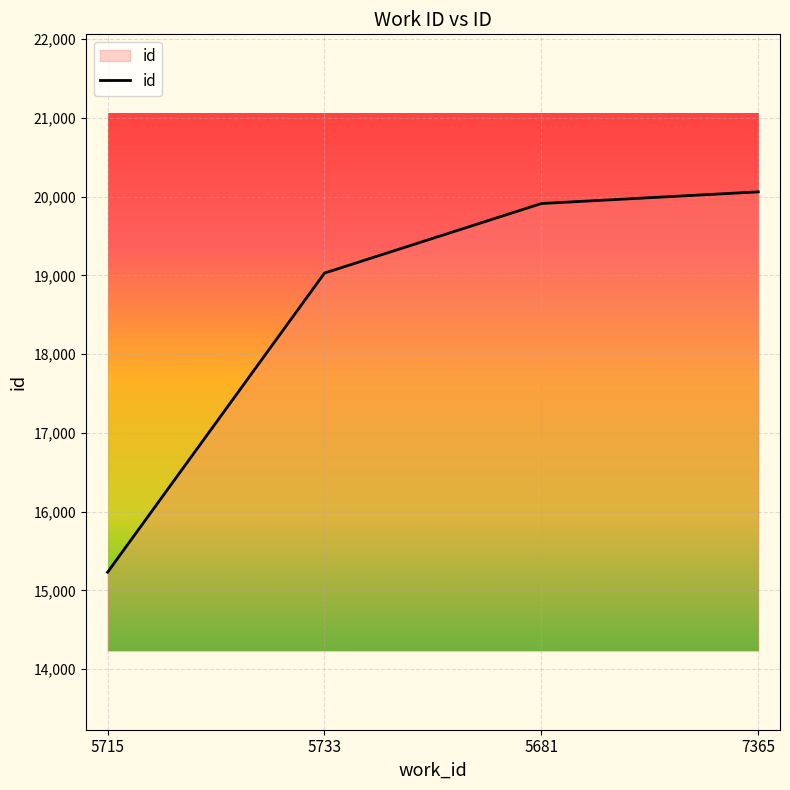

What position from the right is 5681?

2